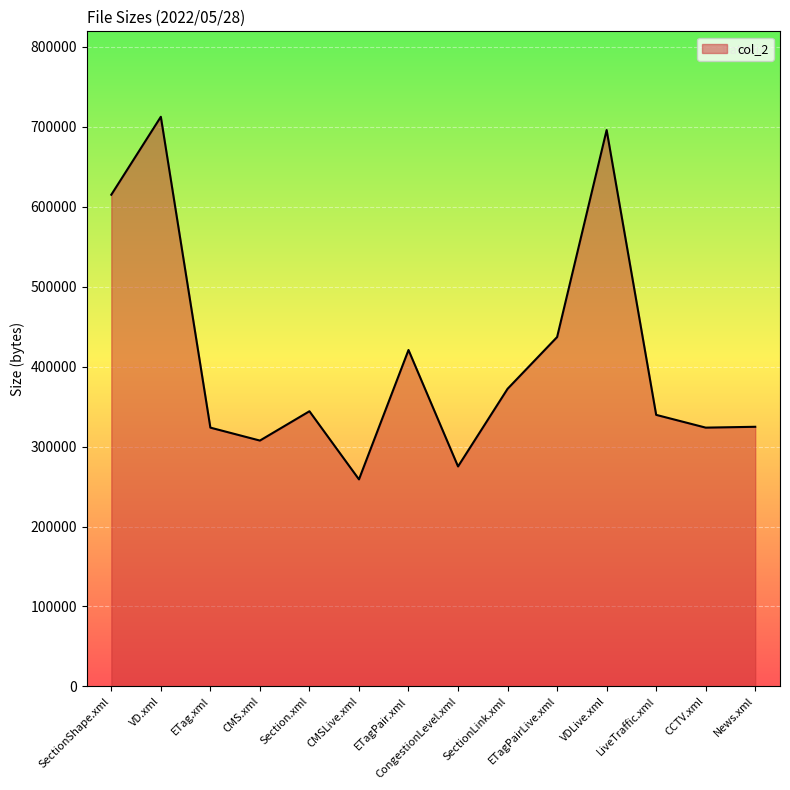

Read the value at CMS.xml, to the nearest 100.

307500